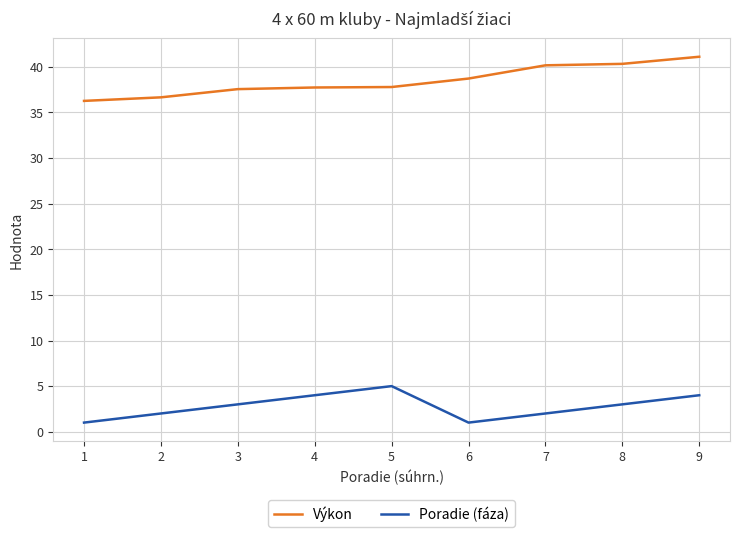

How many series are shown in this chart?

2